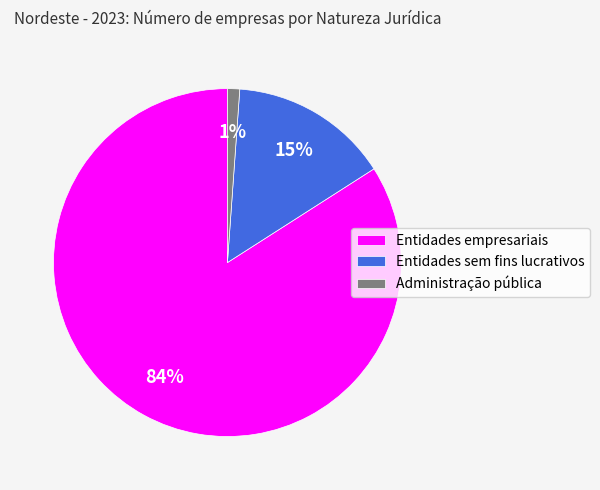

To the nearest percent, what is the average slice percentage?

33%